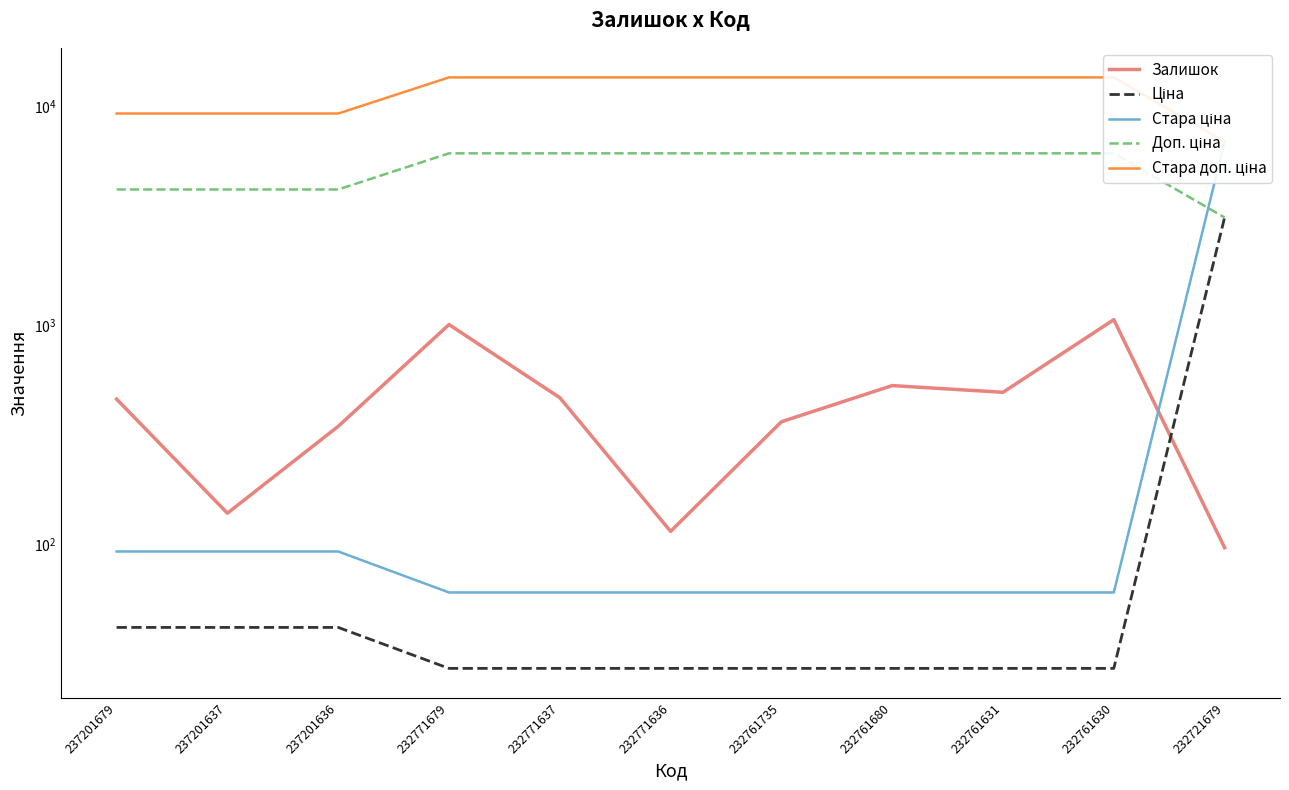

True or false: Стара доп. ціна has more than 0 interior local peaks.

False